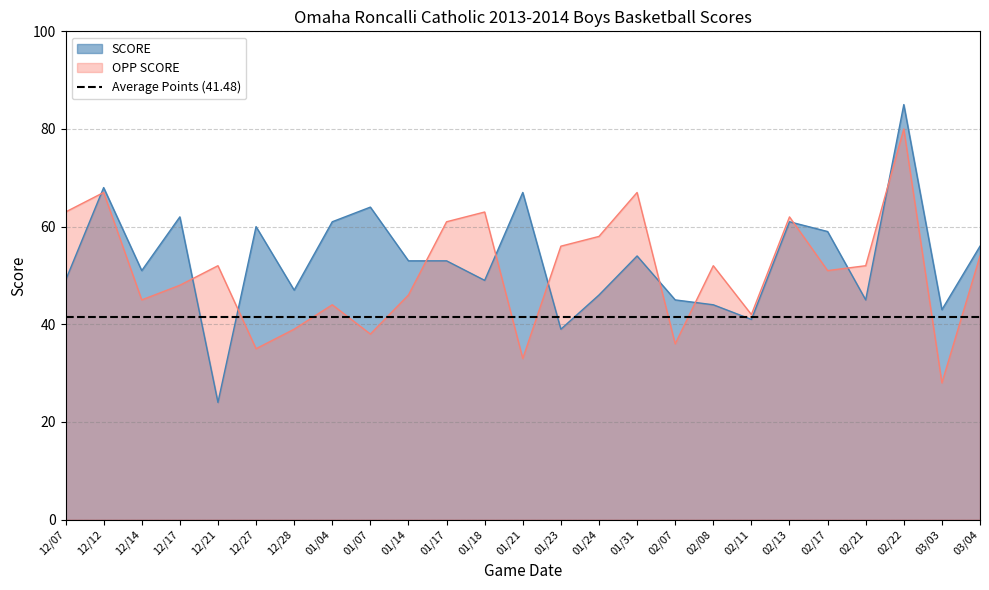

Does the chart have visible grid lines?

Yes